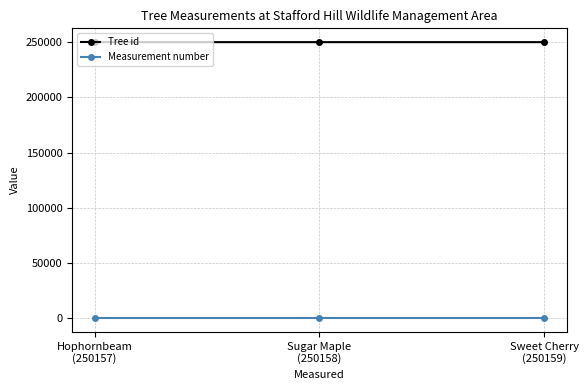

Which series has the largest total across all categories?

Tree id